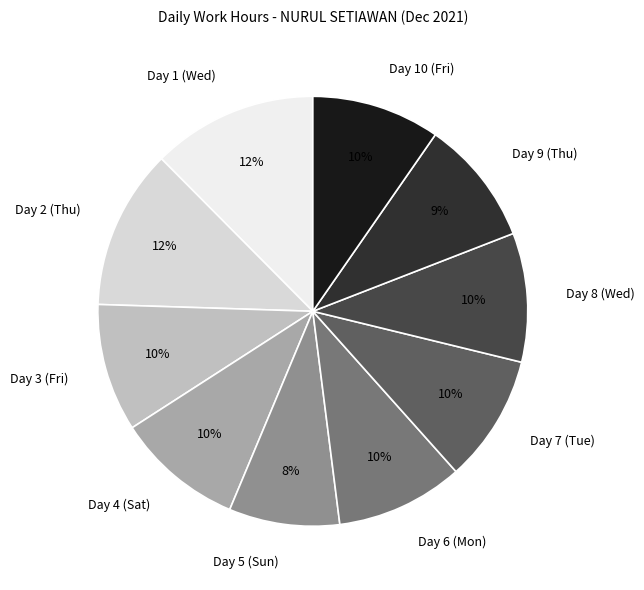

To the nearest percent, what portion does Day 1 (Wed) represent?

12%